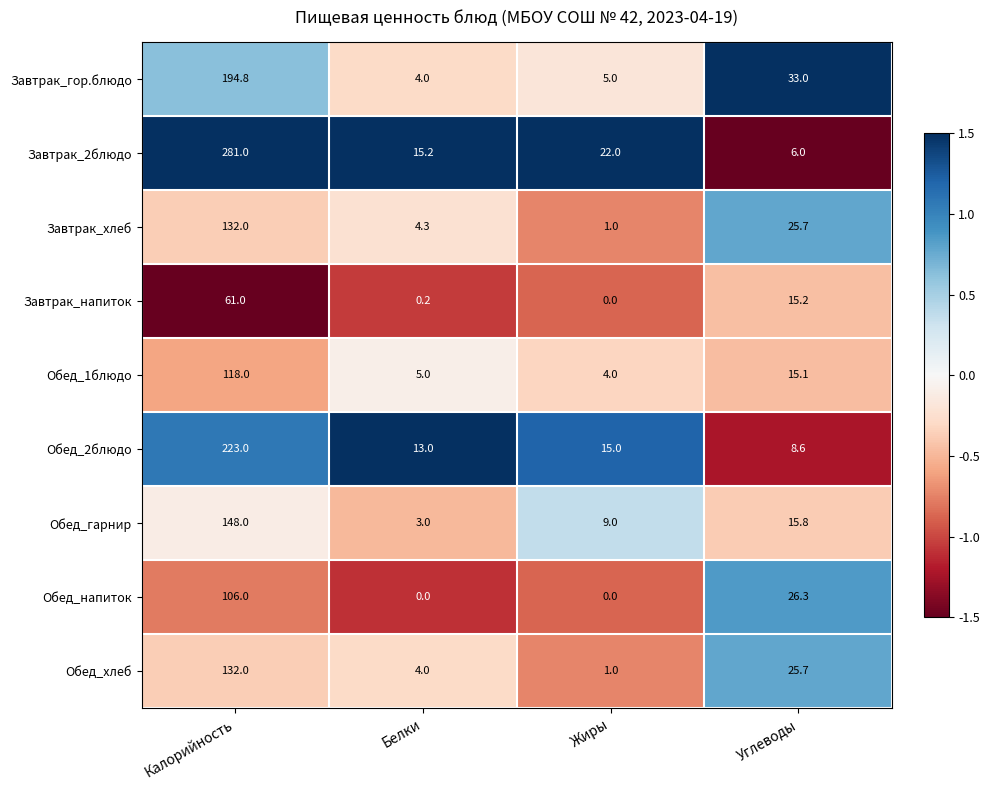

What is the sum of the Завтрак_напиток values at Жиры and Углеводы?

15.2